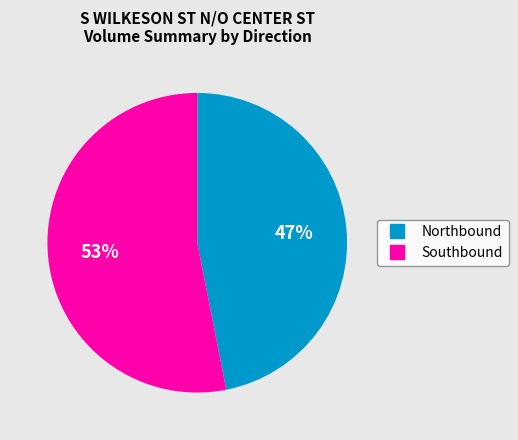

To the nearest percent, what is the difference between the largest and smallest slice percentages?

6%